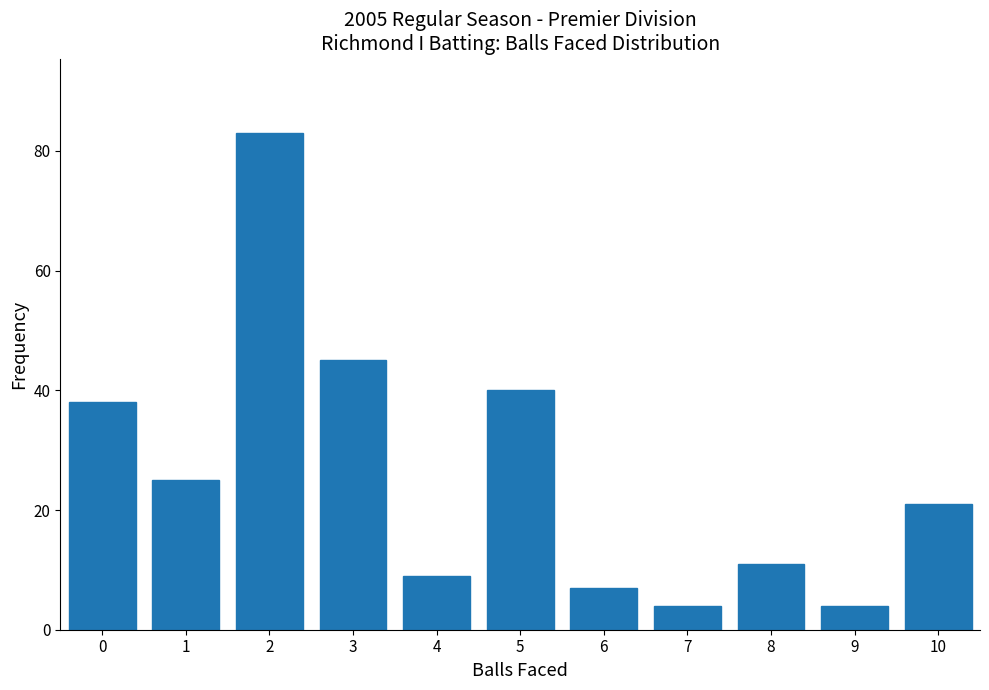

Reading left to right, what are all the values shown in this chart?

38	25	83	45	9	40	7	4	11	4	21